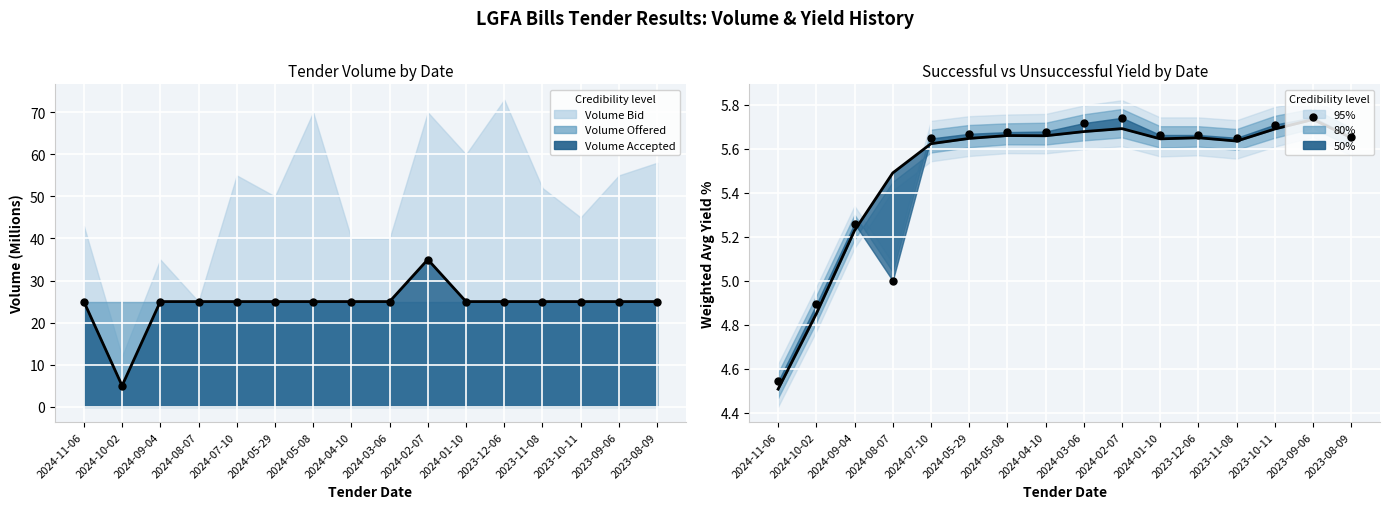

What is the total value across all series at 2024-05-29?

36.3